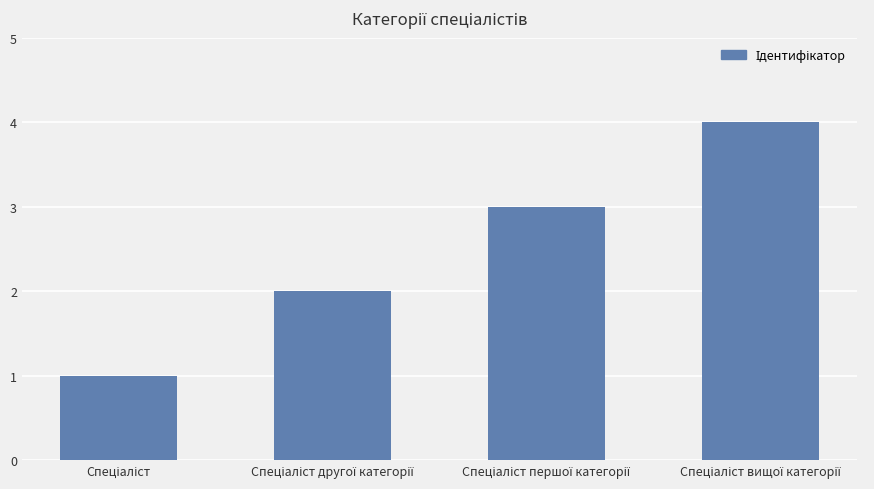

What is the maximum value shown in the chart?

4